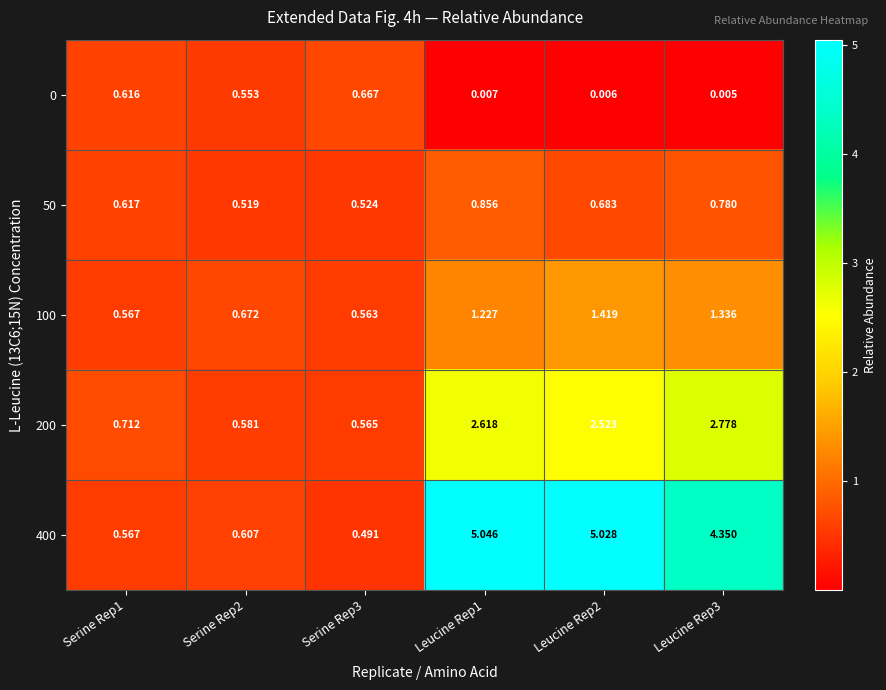

Which series has the largest total across all categories?

400